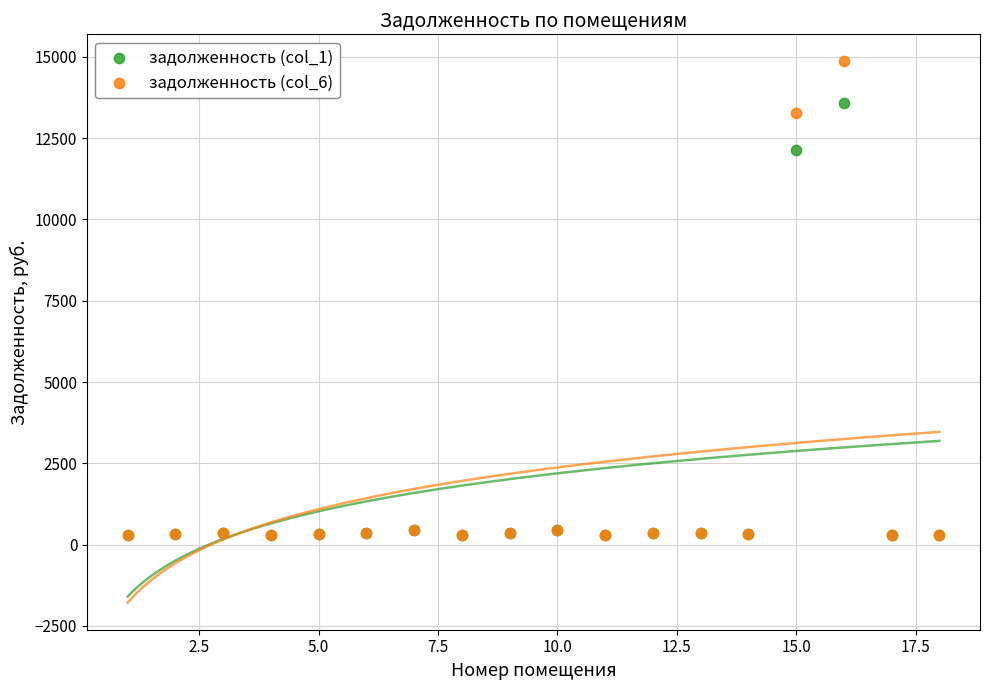

Which series contains the highest Y value?

задолженность (col_6)